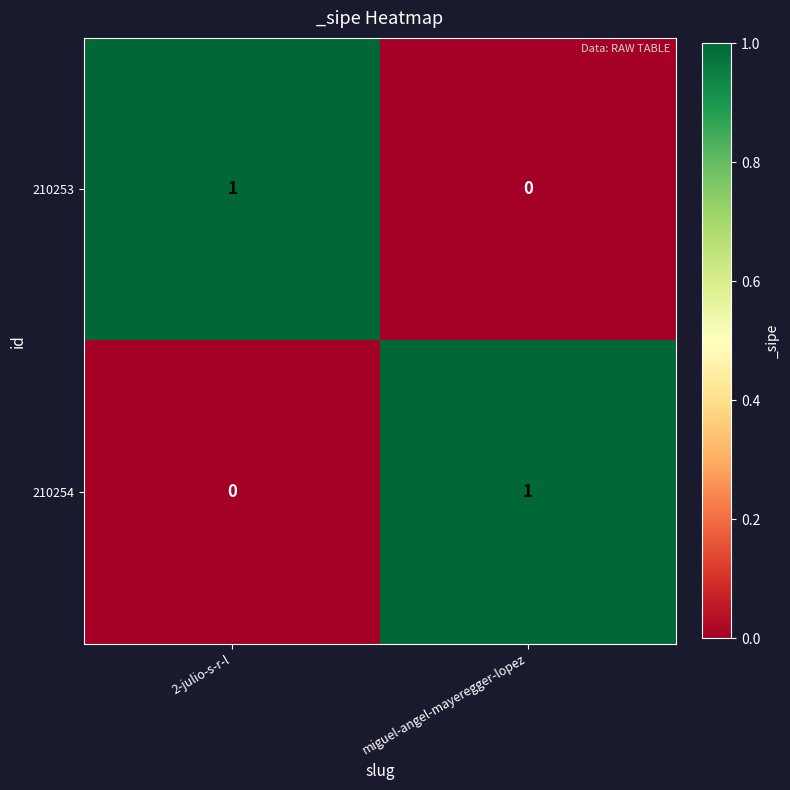

What is the total value across all series at miguel-angel-mayeregger-lopez?

1